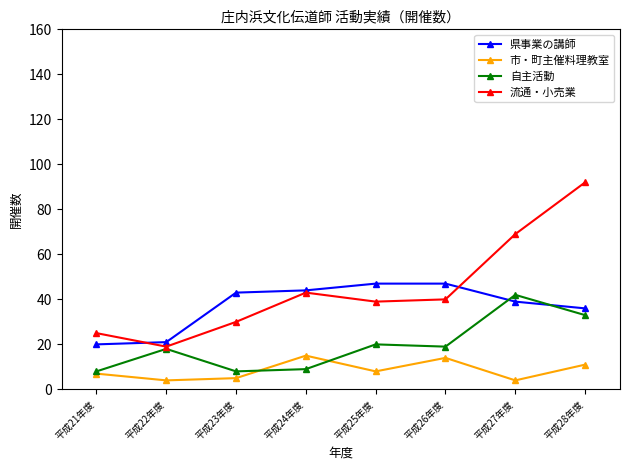

What is the maximum value shown in the chart?

92